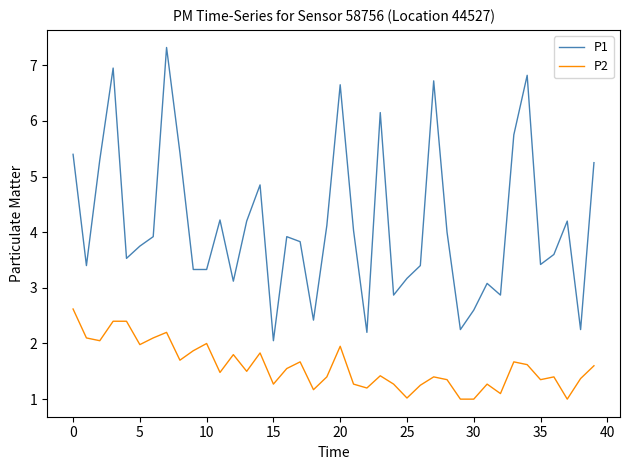

Which series has the largest total across all categories?

P1